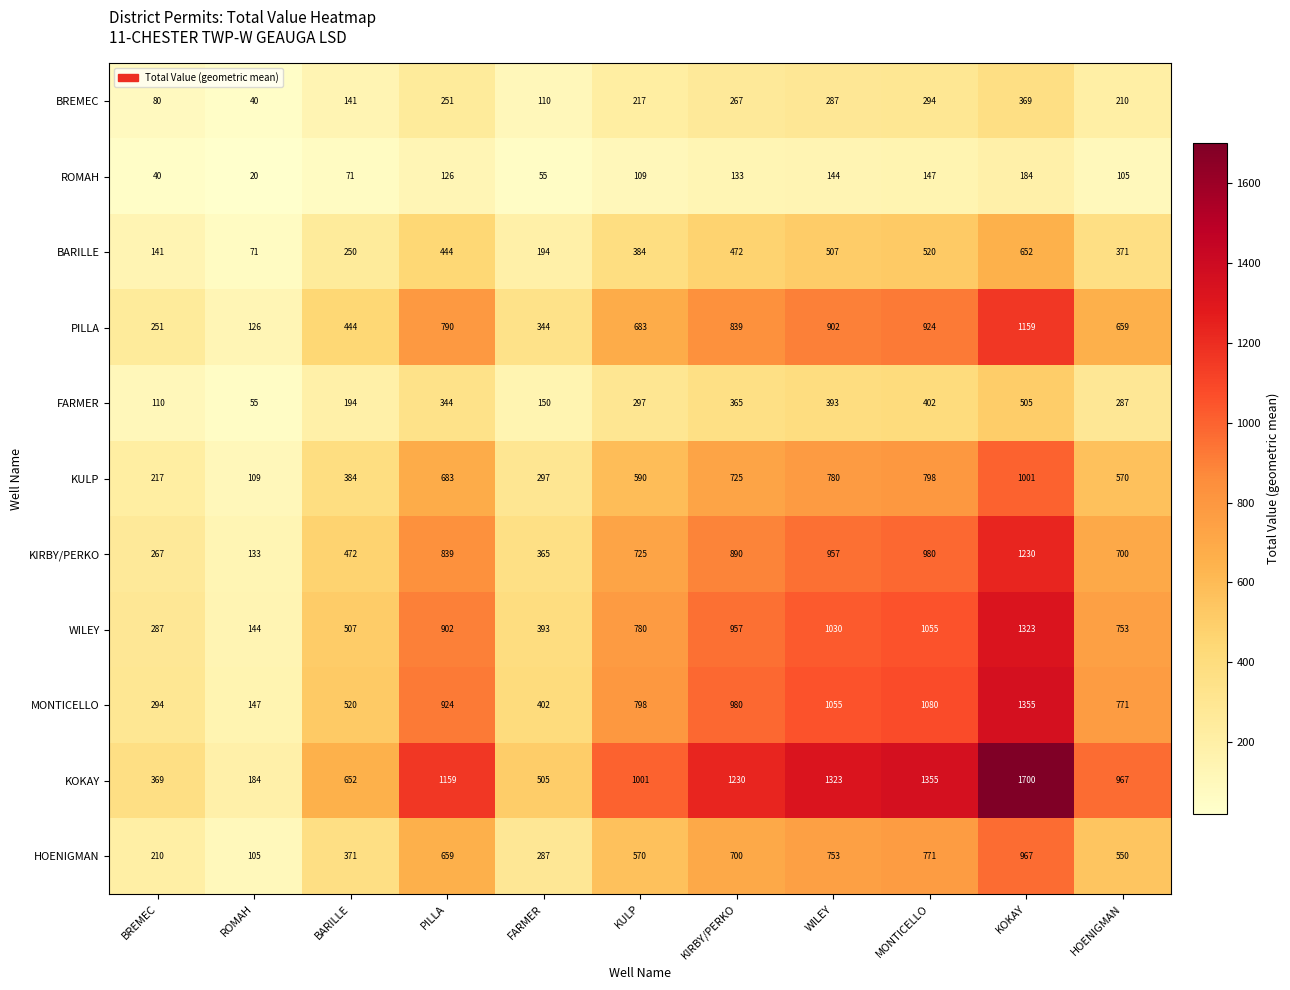

Which series has the largest total across all categories?

KOKAY